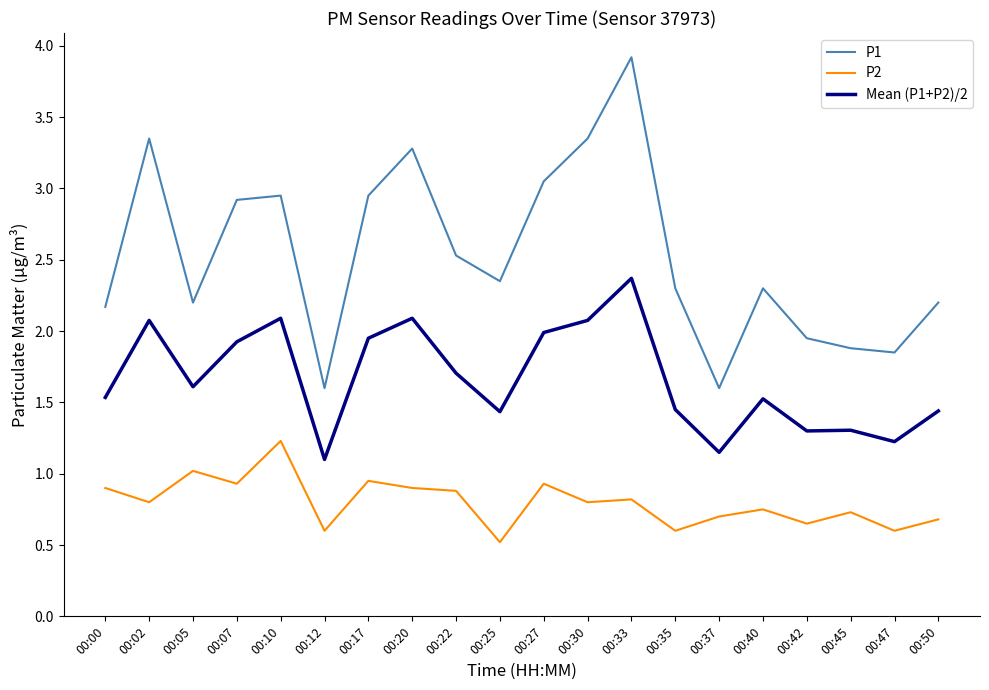

True or false: P2 and Mean (P1+P2)/2 cross at least once.

False